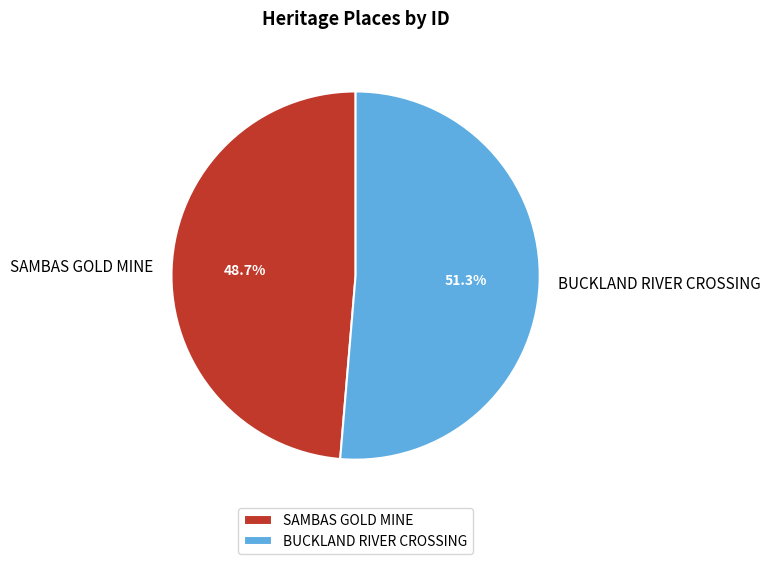

Rank the categories by value from lowest to highest.

SAMBAS GOLD MINE, BUCKLAND RIVER CROSSING